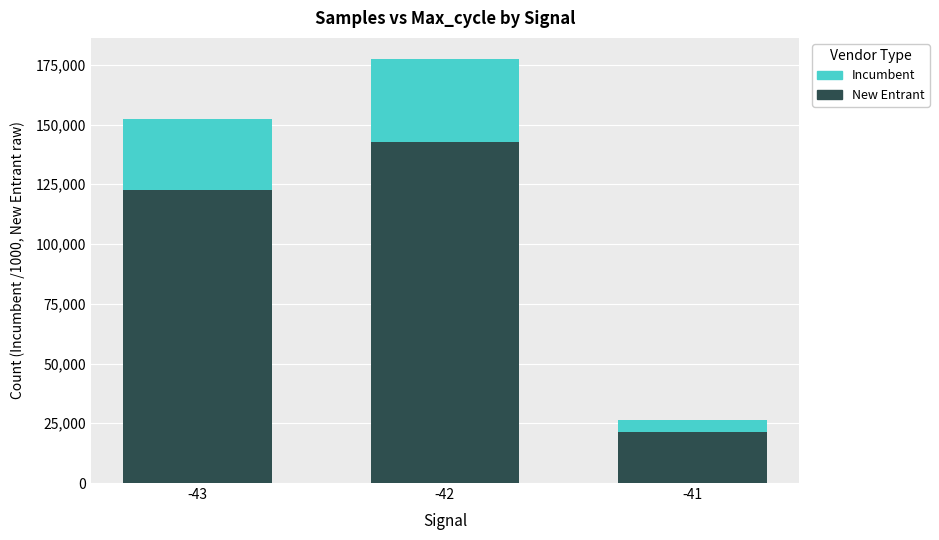

Count the number of data series in this chart.

2